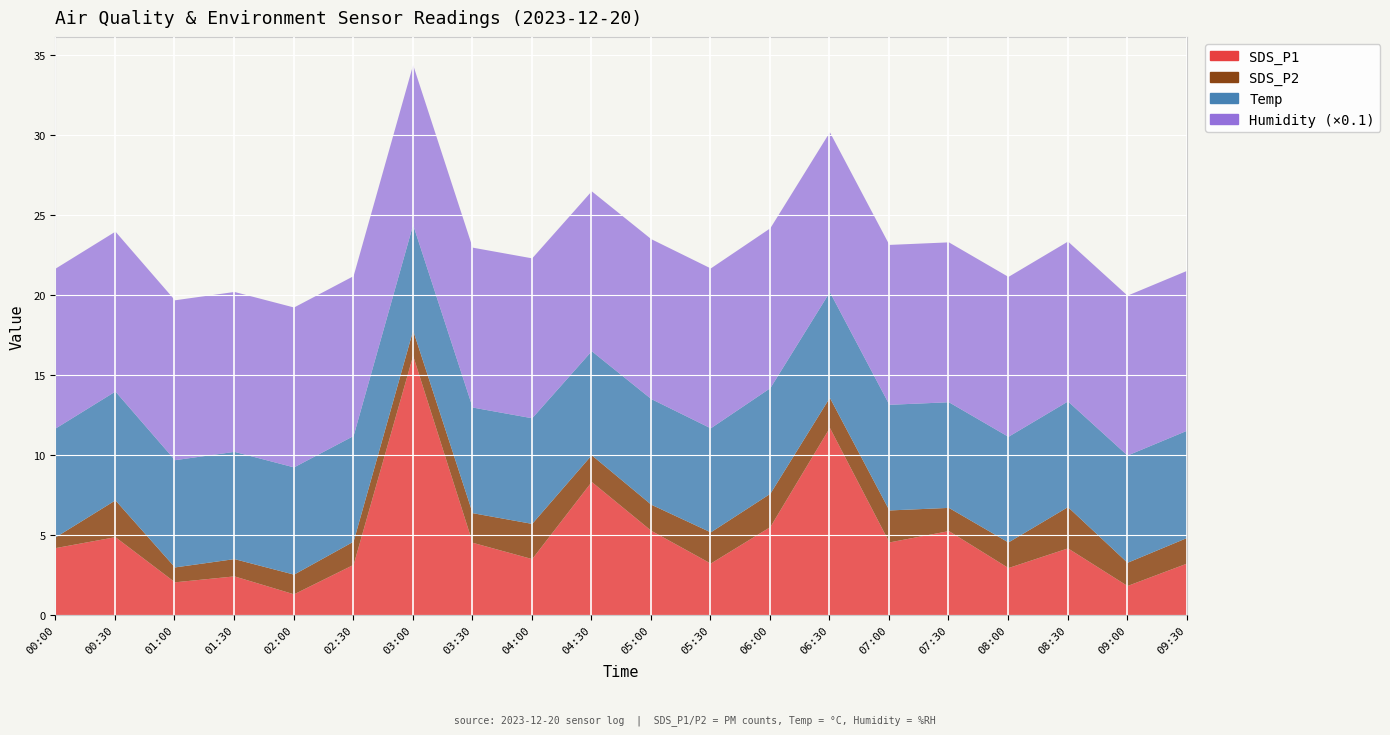

True or false: Temp and SDS_P2 cross at least once.

False